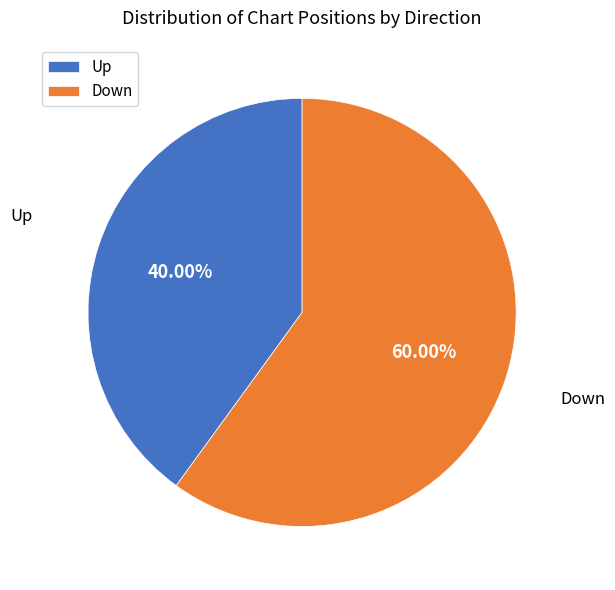

Rank the categories by value from highest to lowest.

Down, Up